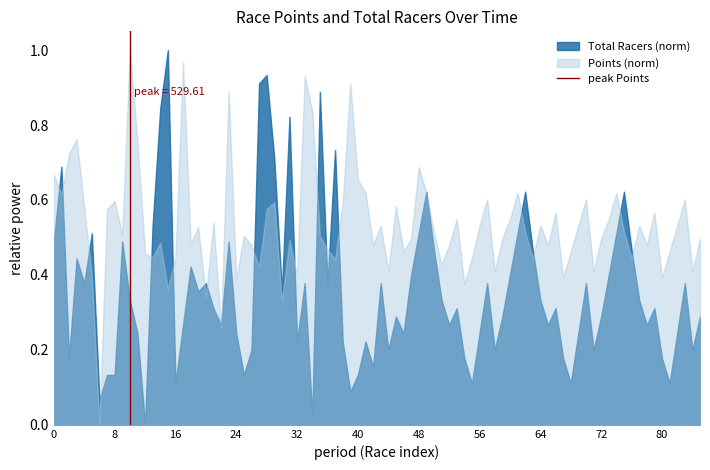

List the series in order of their overall mean, lowest first.

Total Racers (norm), Points (norm)